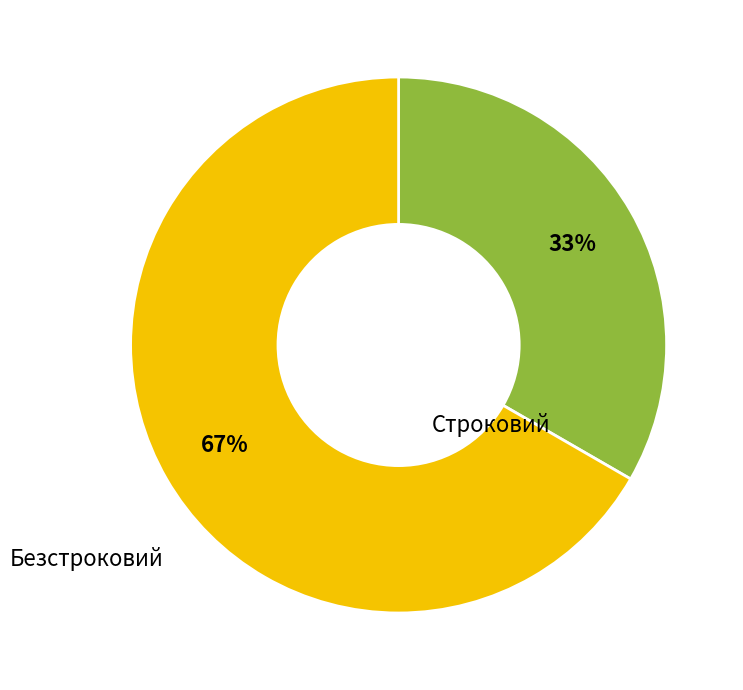

Is there a majority slice in this chart?

Yes